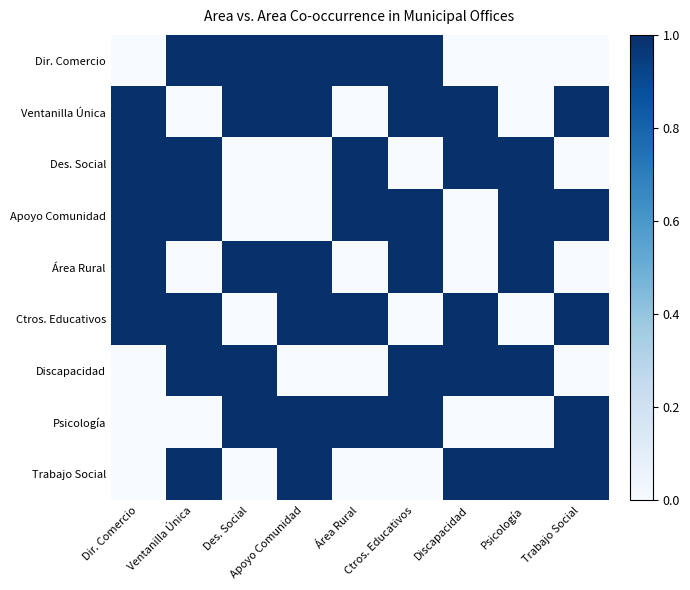

Which series has the largest total across all categories?

Ventanilla Única